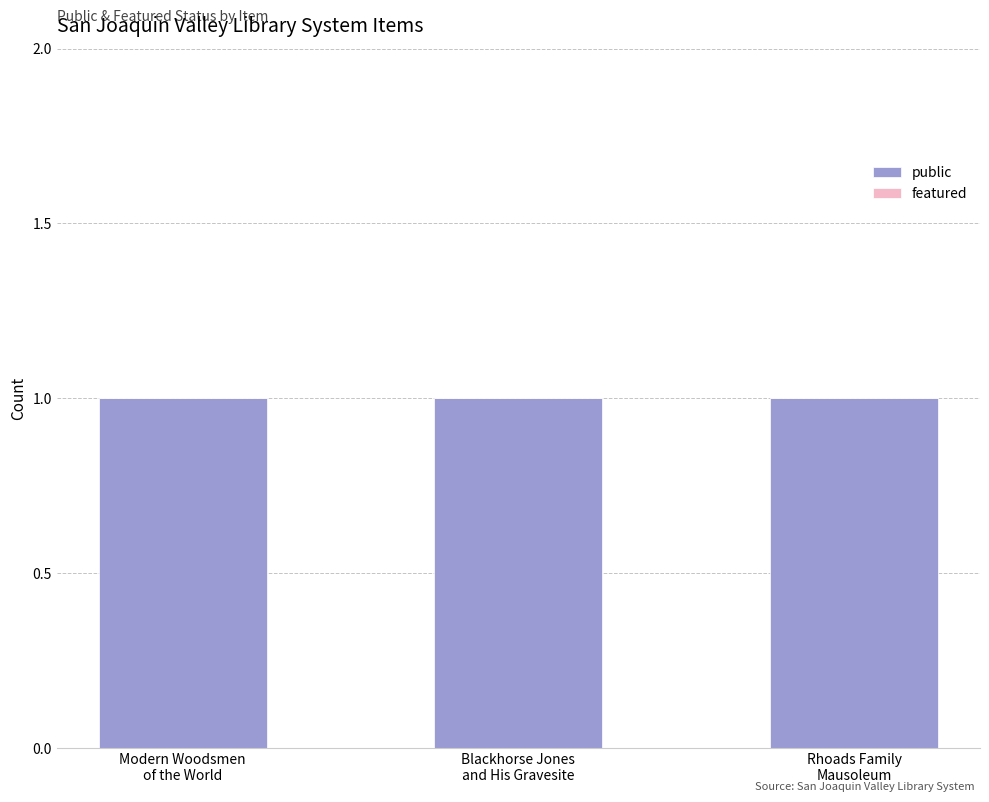

What is the total value across all series at Rhoads Family
Mausoleum?

1